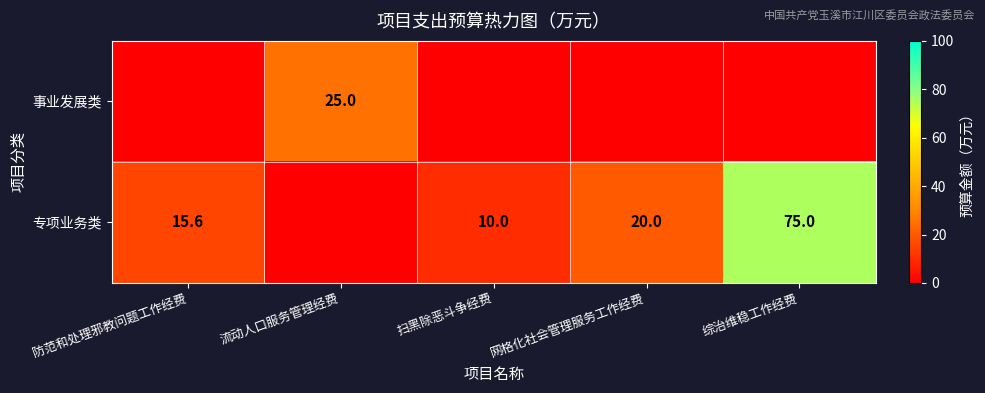

Is it true that 事业发展类 equals 38.4 at 流动人口服务管理经费?

False